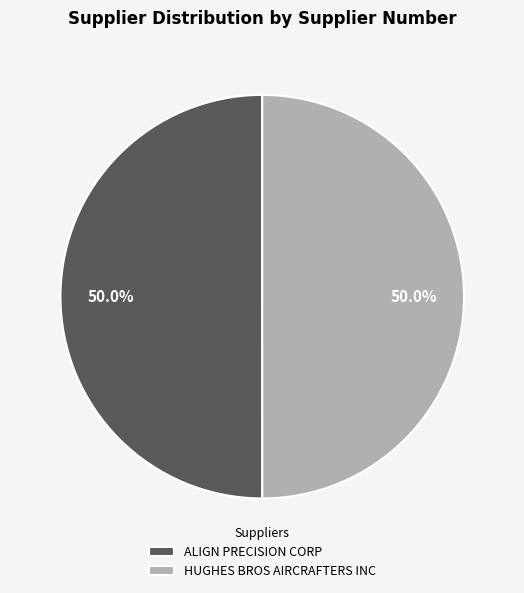

What is the ratio of the value at HUGHES BROS AIRCRAFTERS INC to the value at ALIGN PRECISION CORP?

1.0